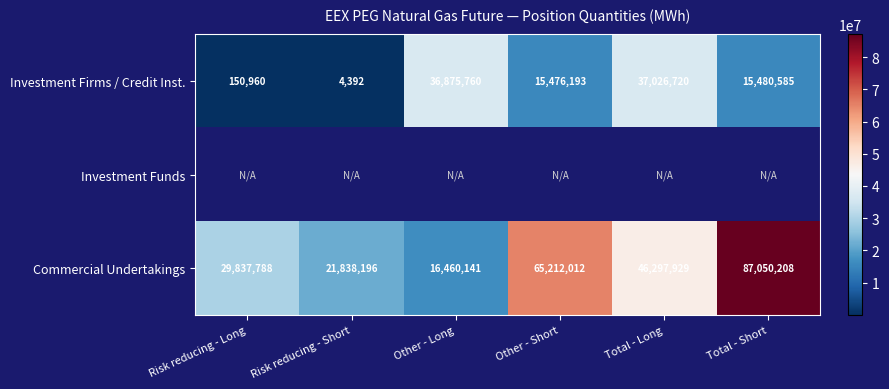

Is it true that Commercial Undertakings equals 28396531 at Risk reducing - Short?

False